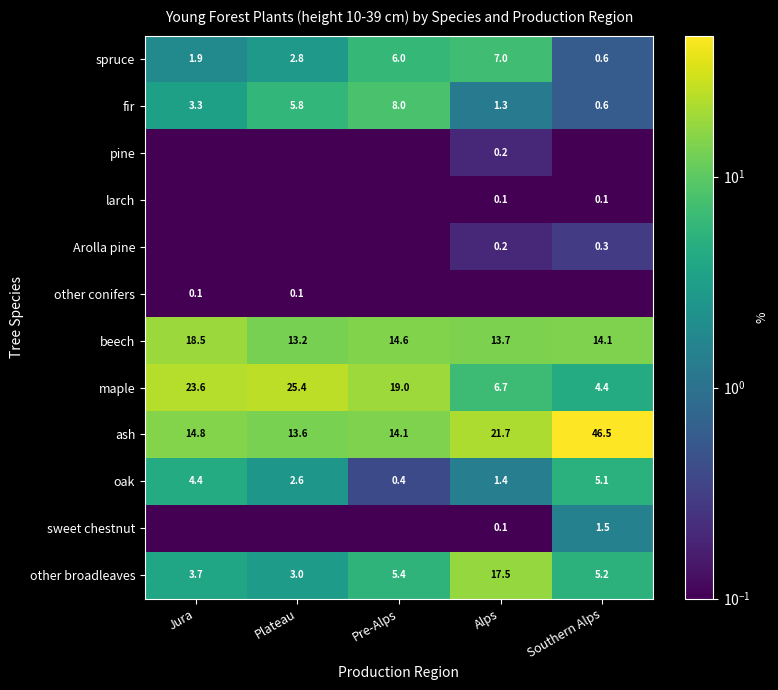

Is it true that beech equals 21.0 at Plateau?

False